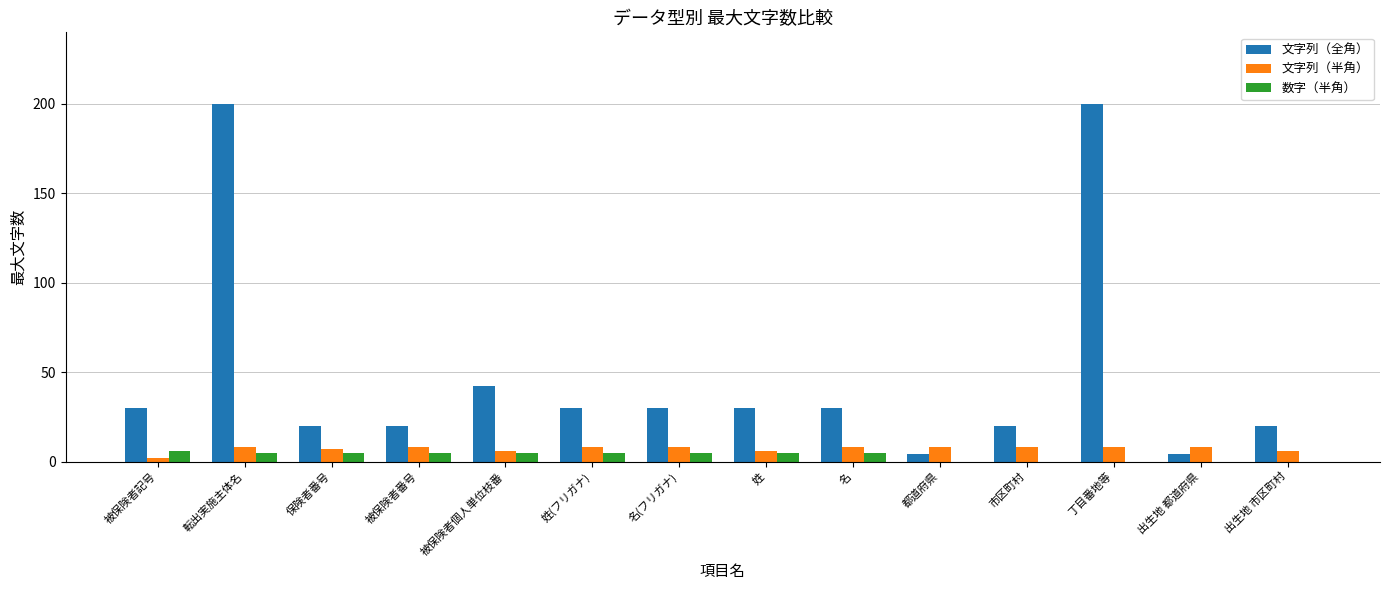

What is the maximum value shown in the chart?

200